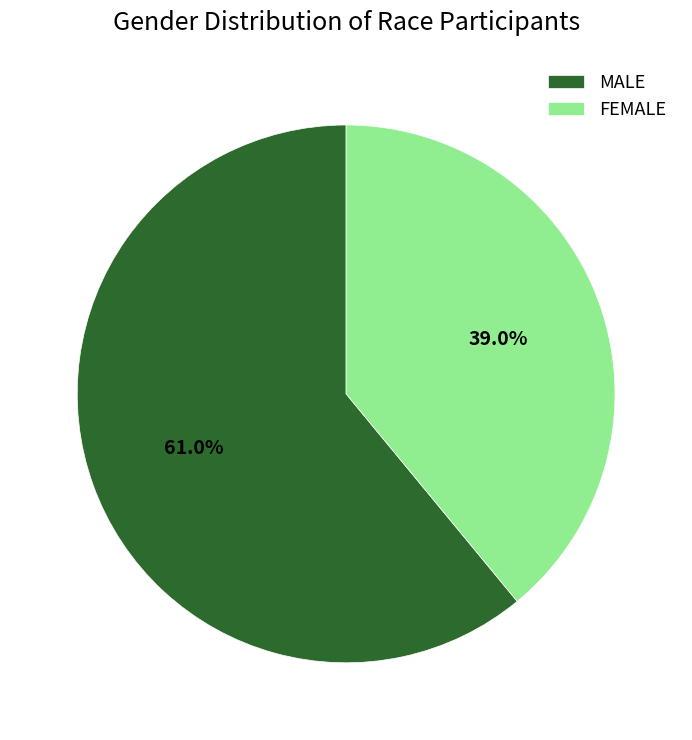

To the nearest percent, what is the difference between the largest and smallest slice percentages?

22%